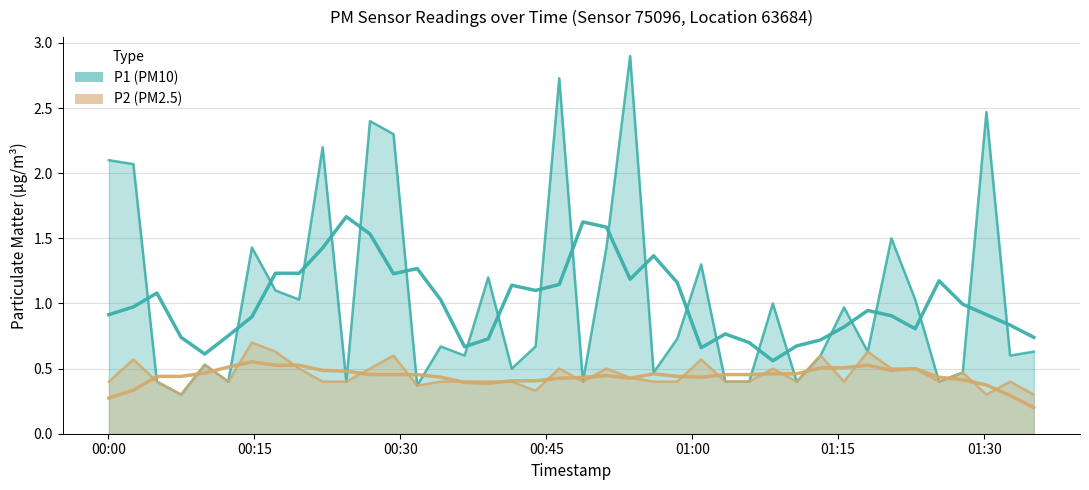

At 2023-04-24T00:39:02, list the series in order from largest to smallest.

P1, P2